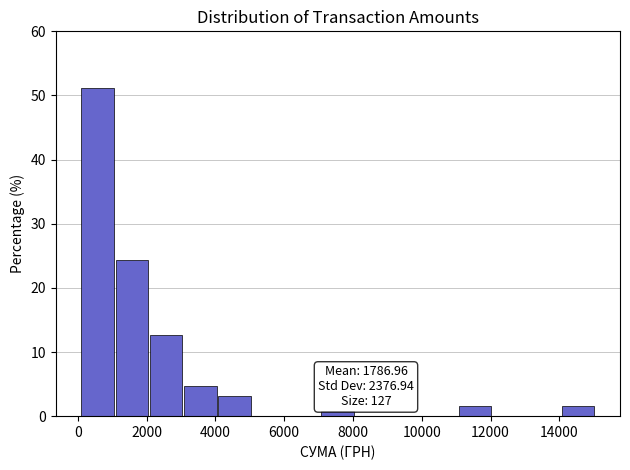

Over which range of the x-axis is the bar tallest?

200 to 1000